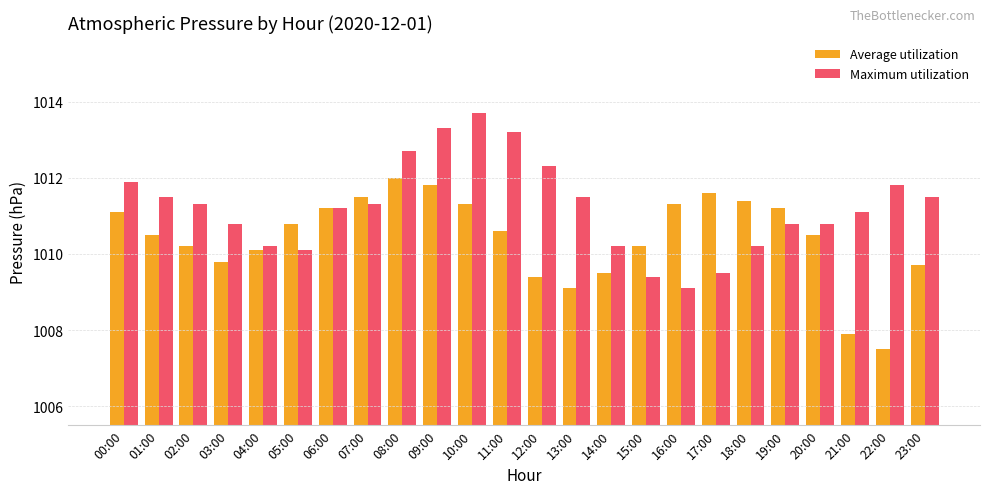

Count the number of data series in this chart.

2